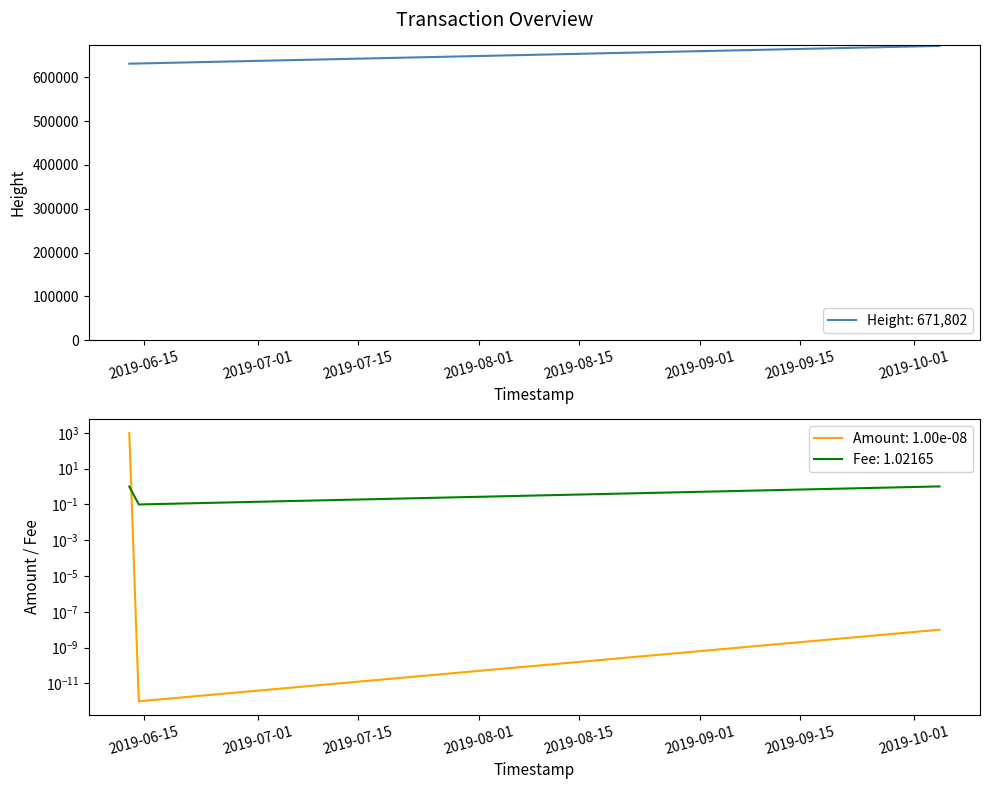

Reading right to left, transcribe all the data shown in this chart.

Height: 2019-10-04 14:30:44=671802.0	2019-06-14 06:36:06=631647.0	2019-06-12 22:36:25=631170.0
Amount: 2019-10-04 14:30:44=0.0	2019-06-14 06:36:06=0.0	2019-06-12 22:36:25=997.5
Fee: 2019-10-04 14:30:44=1.0	2019-06-14 06:36:06=0.1	2019-06-12 22:36:25=1.0